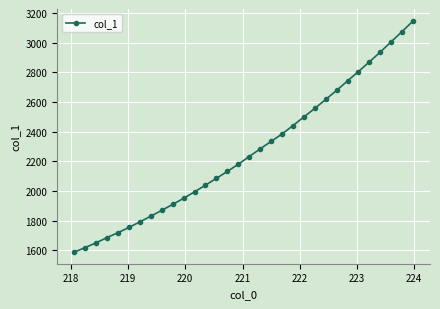

What is the greatest value displayed?

3147.2